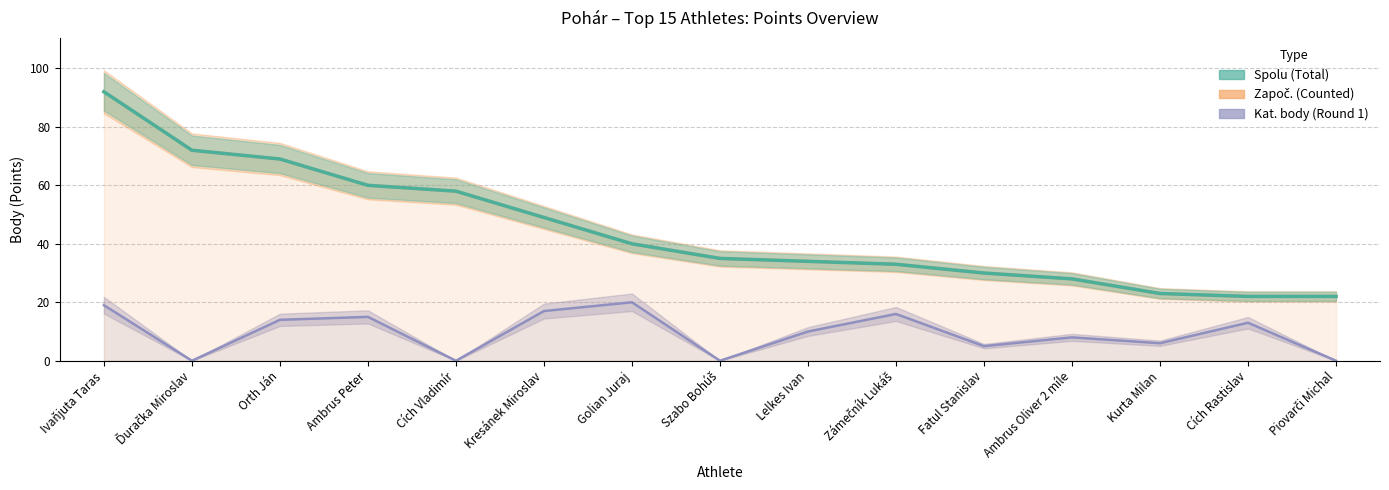

What is the total value across all series at Kurta Milan?

52